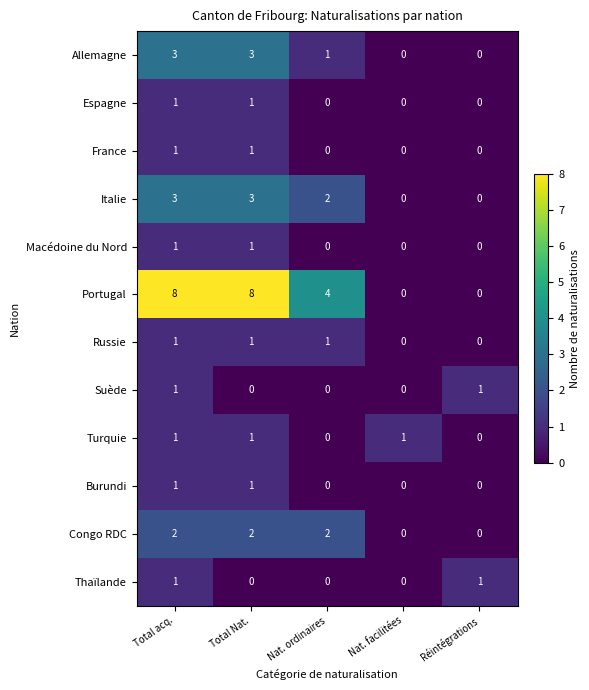

What is the total value across all series at Nat. facilitées?

1